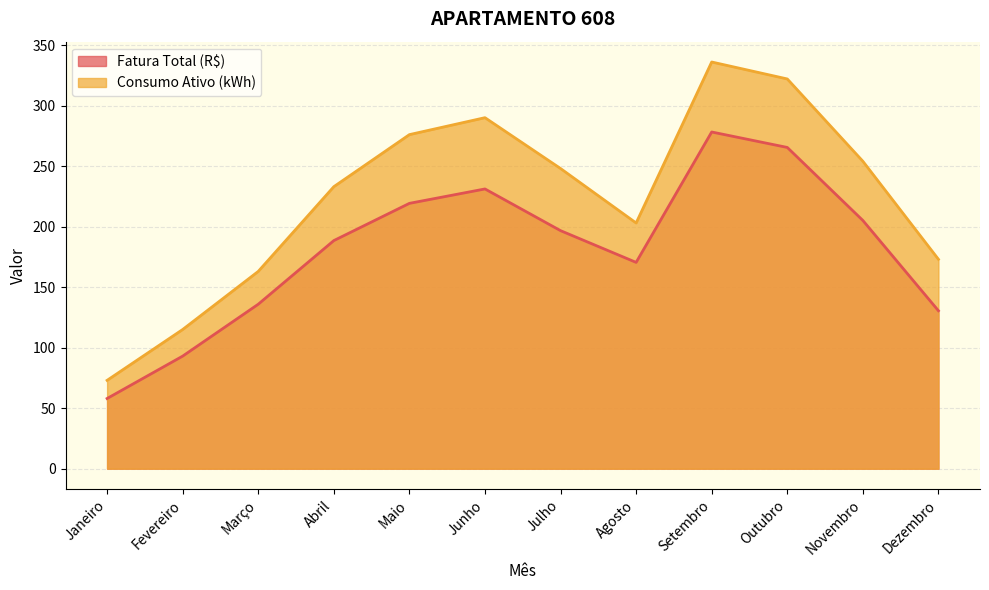

What position from the right is Julho?

6